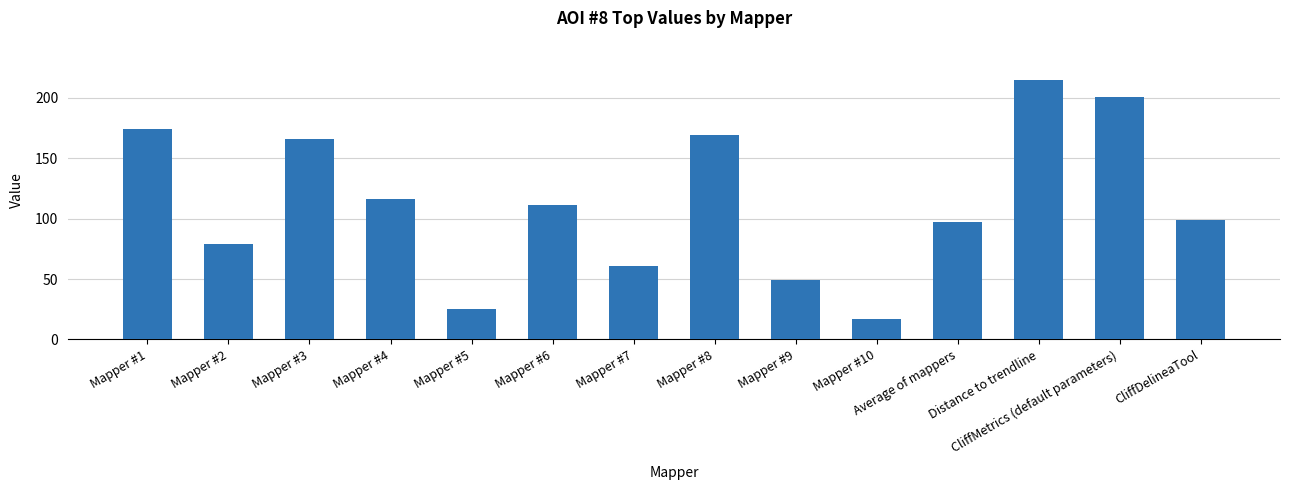

Reading left to right, what are all the values shown in this chart?

Mapper #1=174	Mapper #2=79	Mapper #3=166	Mapper #4=116	Mapper #5=25	Mapper #6=111	Mapper #7=61	Mapper #8=169	Mapper #9=49	Mapper #10=17	Average of mappers=97	Distance to trendline=215	CliffMetrics (default parameters)=201	CliffDelineaTool=99